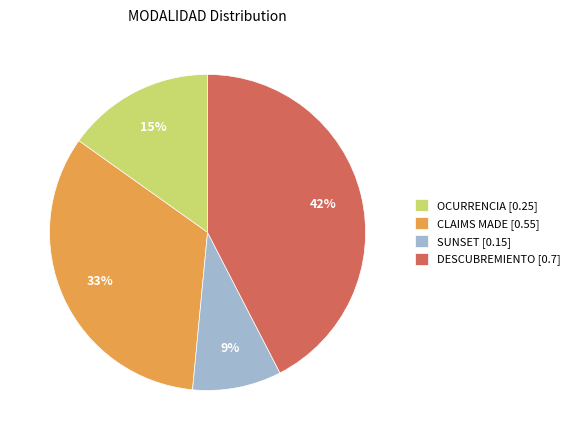

Does CLAIMS MADE account for over 50% of the chart?

No